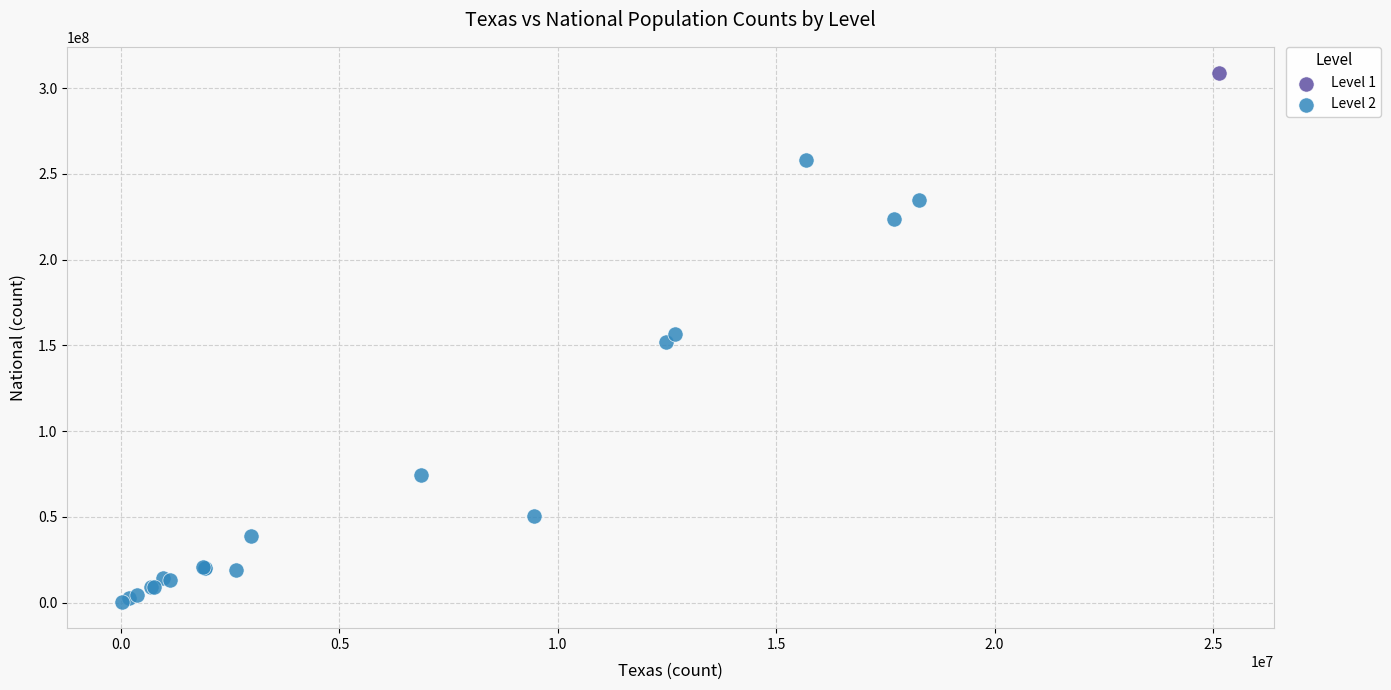

What are all the series names shown in the legend?

Level 1, Level 2